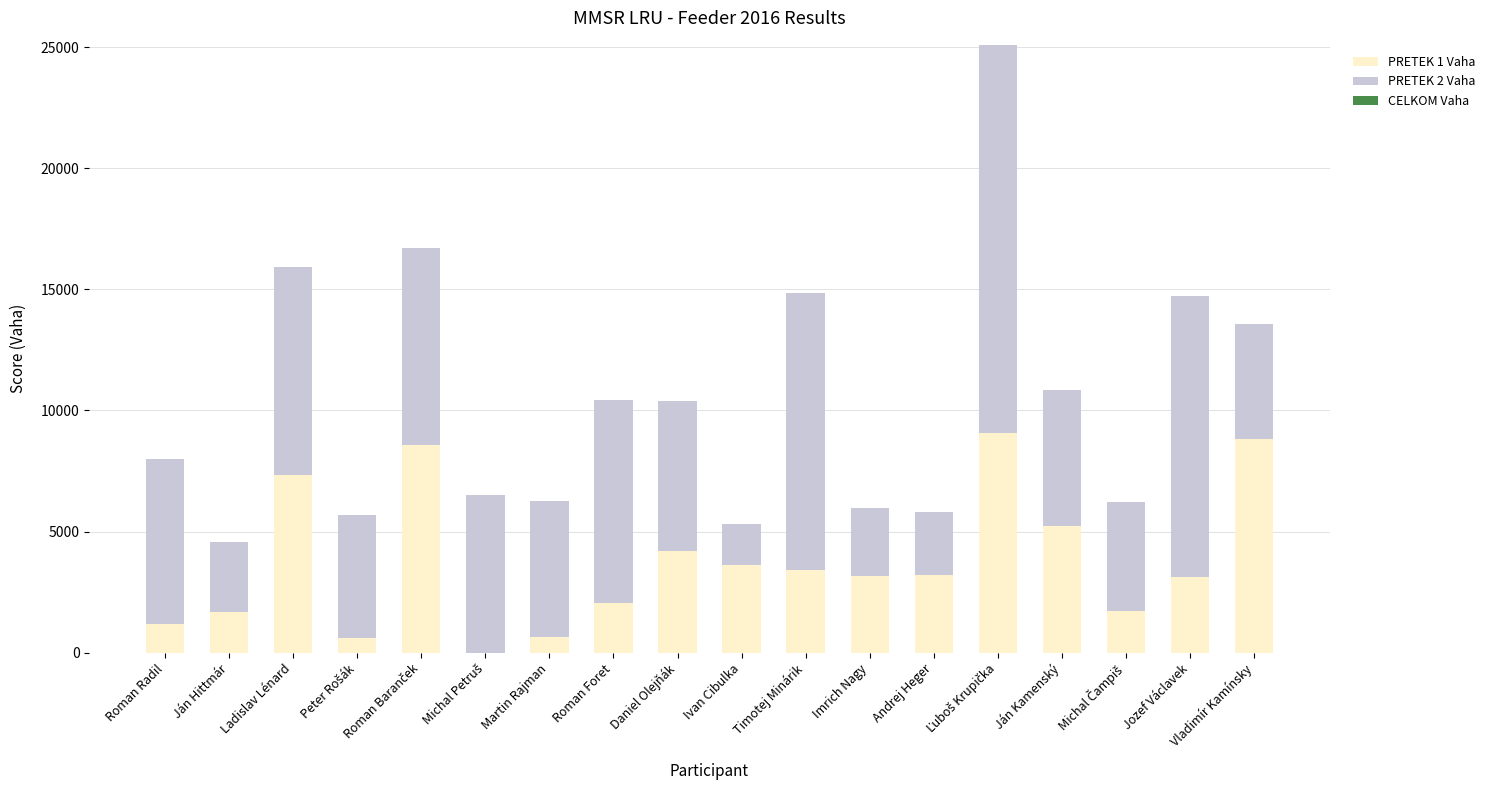

How many categories are shown in the chart?

18